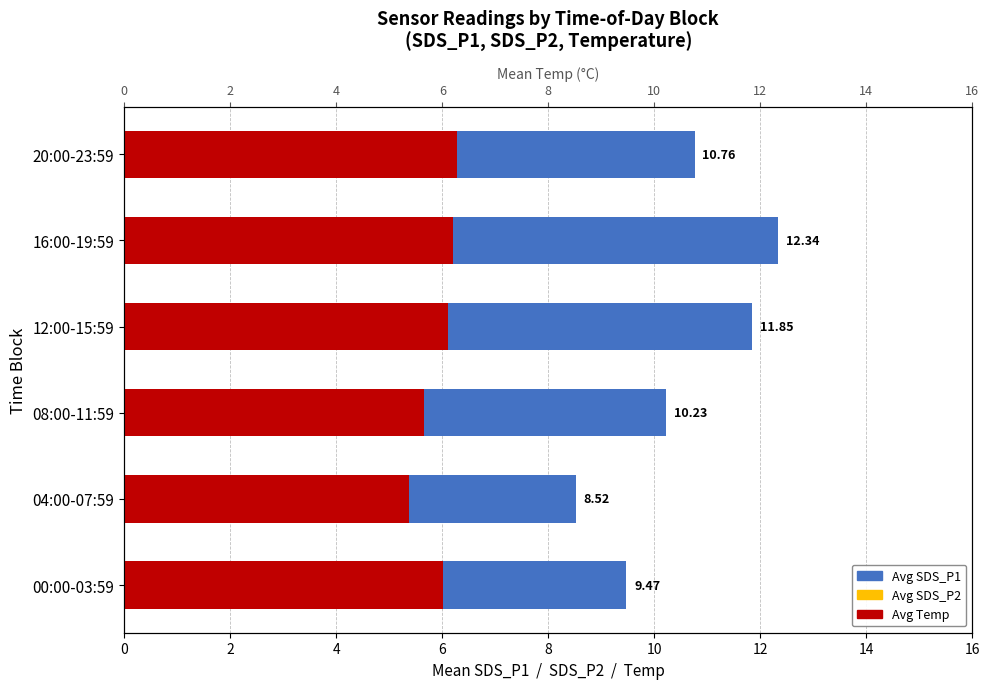

At 04:00-07:59, list the series in order from largest to smallest.

Avg SDS_P1, Avg Temp, Avg SDS_P2